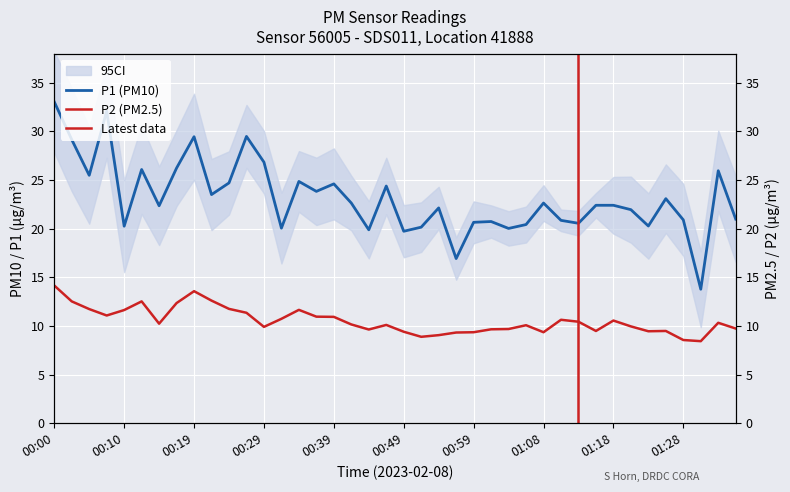

What is the average value of the P2 series?

10.5